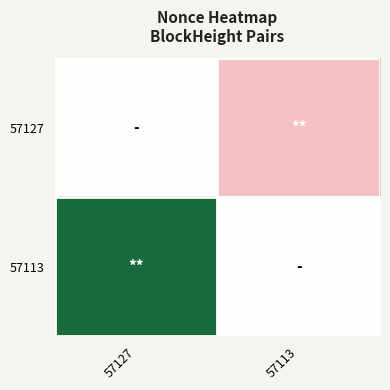

Between 57127 and 57113, which is larger?

57127